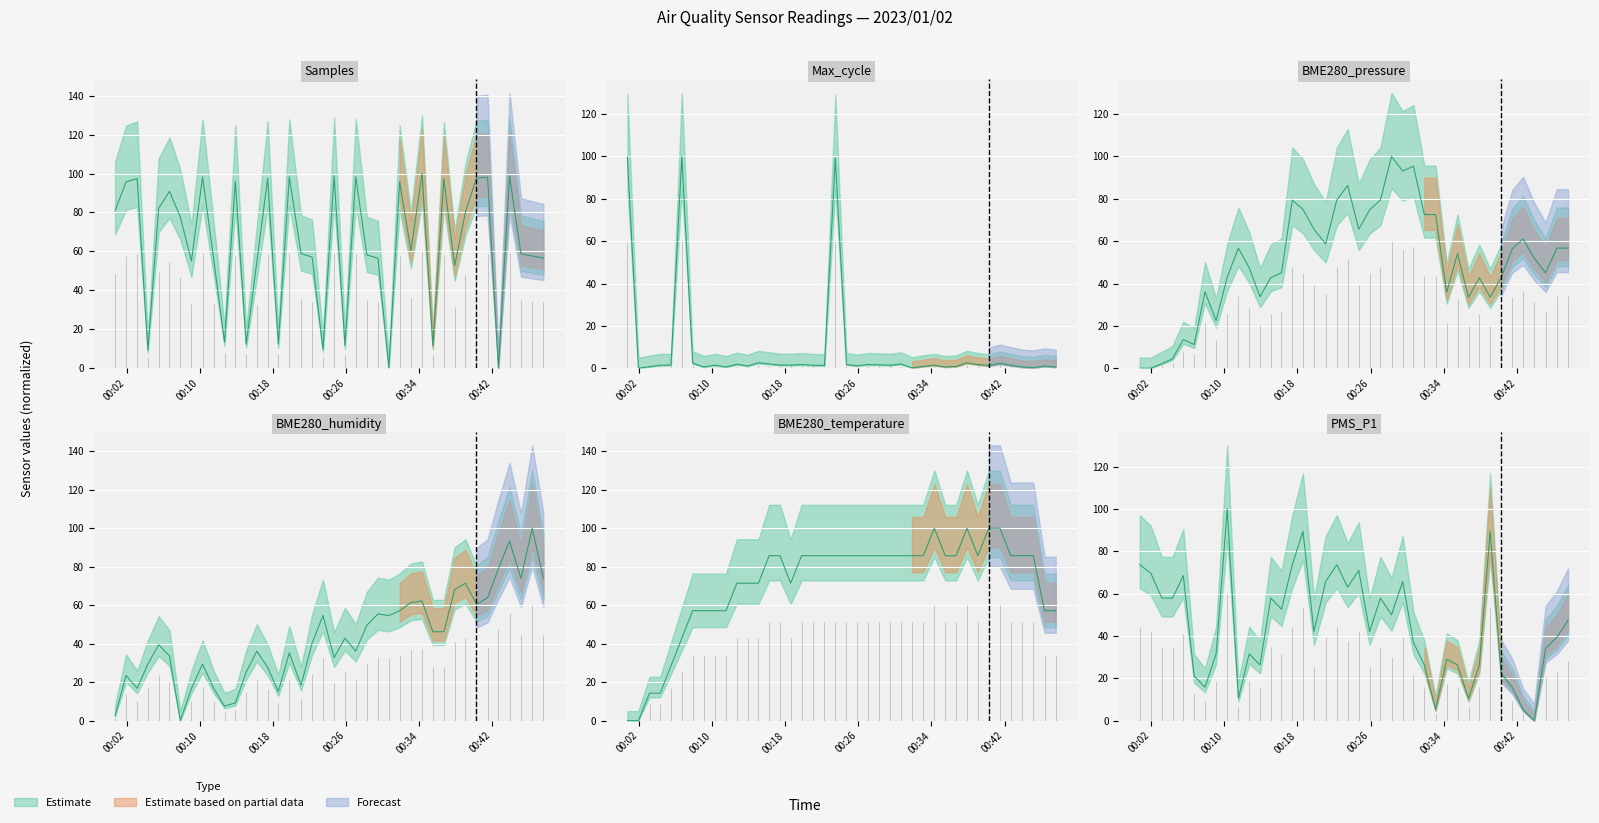

What is the sum of all Samples values?

2542.7